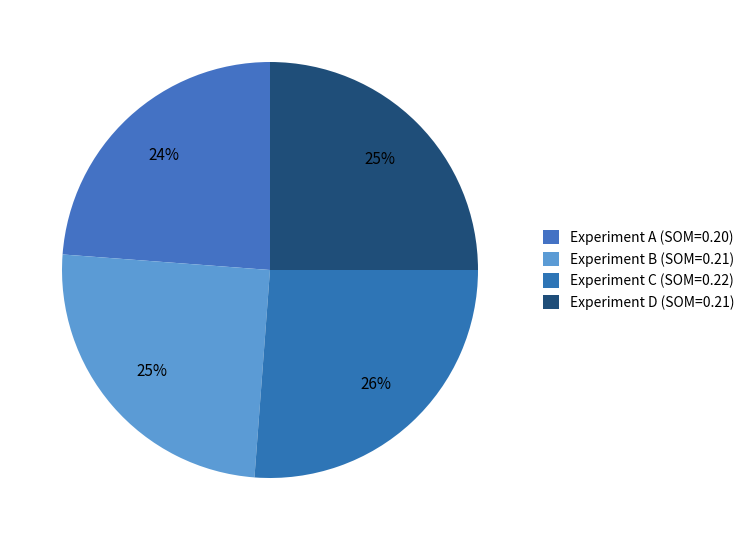

How many slices are in this pie chart?

4